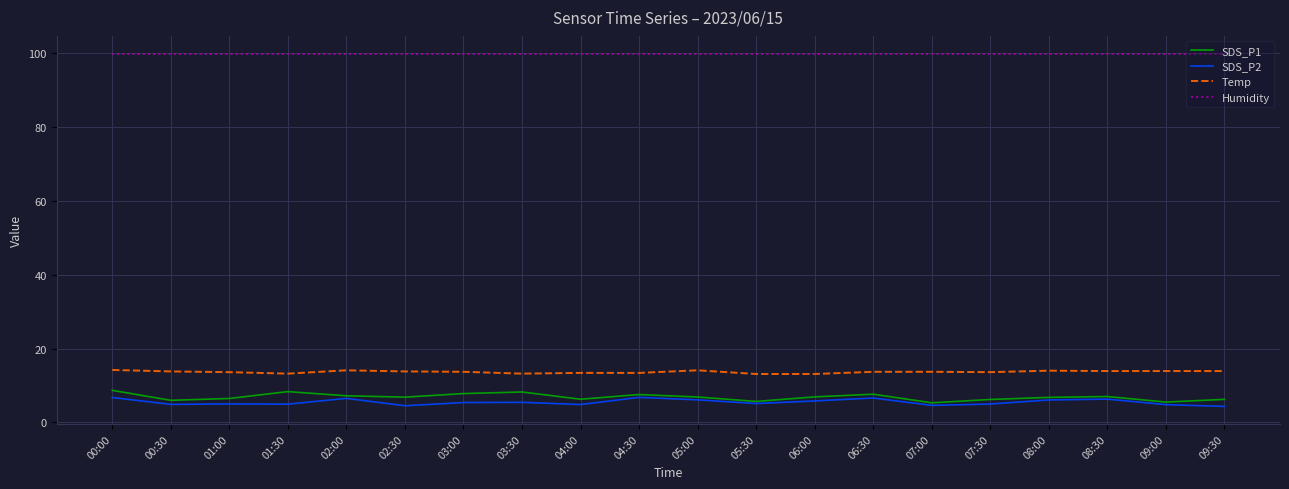

What is the minimum value shown in the chart?

4.3